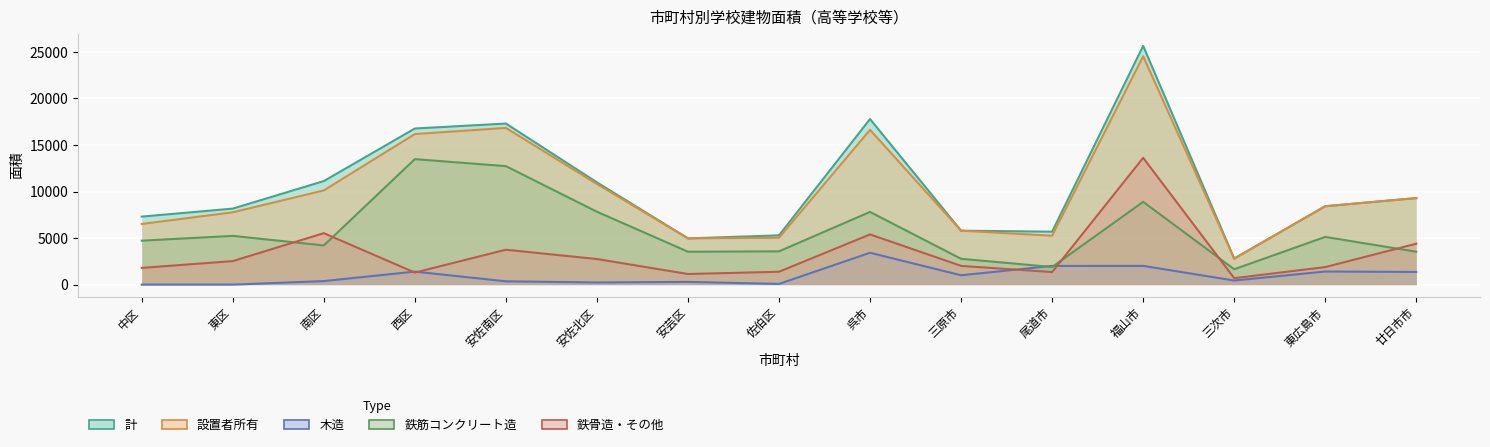

True or false: 鉄筋コンクリート造 and 鉄骨造・その他 cross at least once.

True